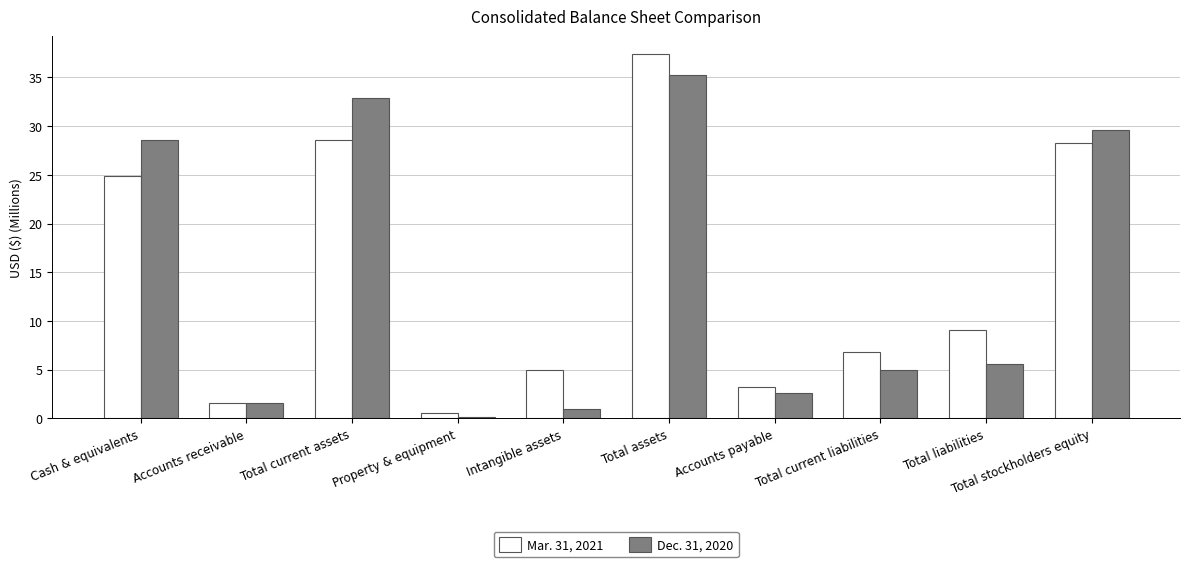

What is the spread (max minus min) of values at Intangible assets?

4.0